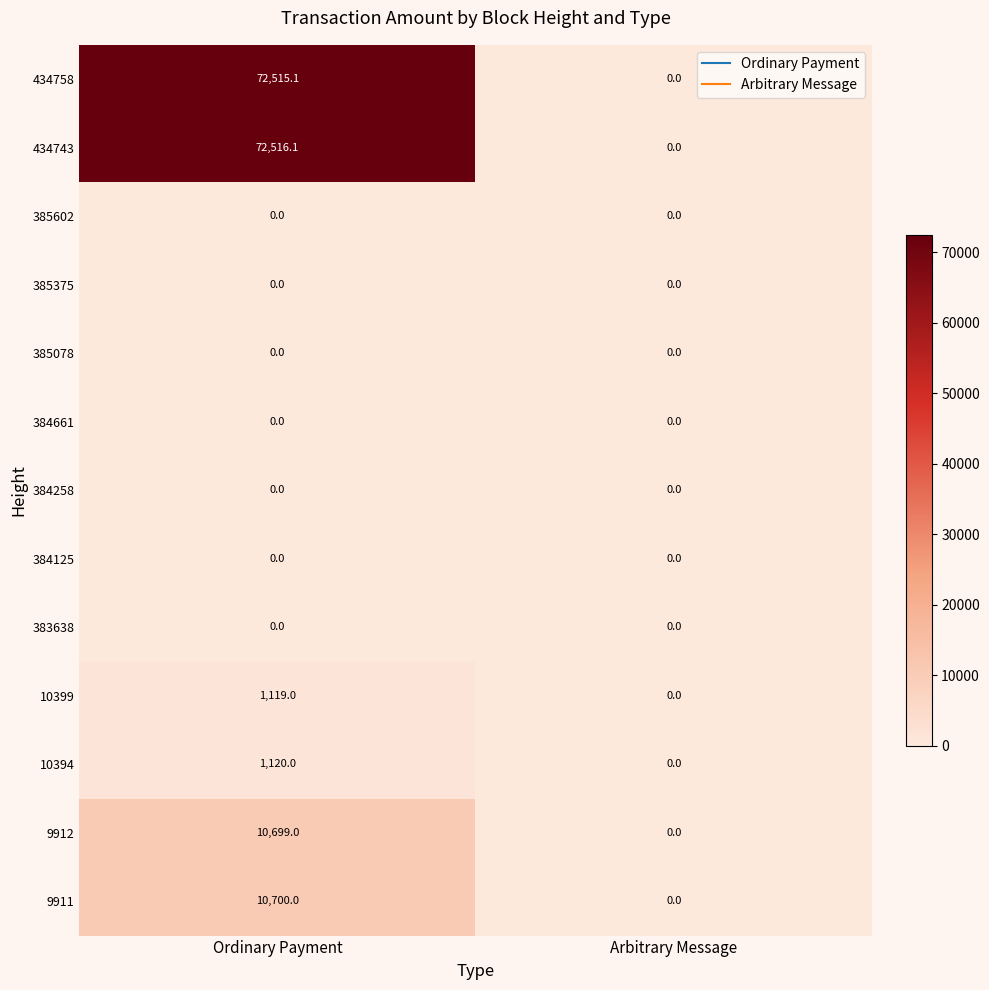

The value of 10399 at Ordinary Payment is 1813.5. True or false?

False